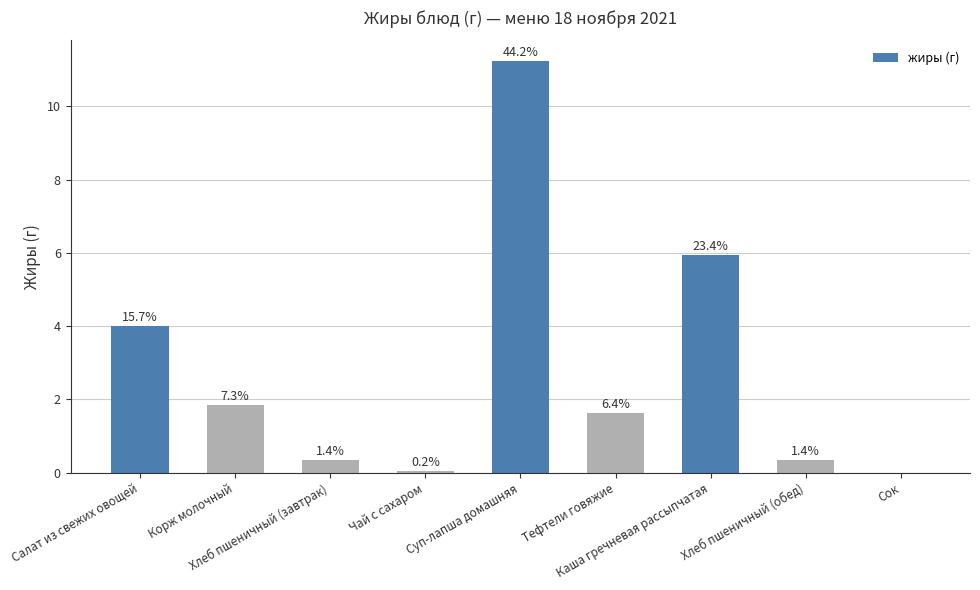

How many values are above zero?

8